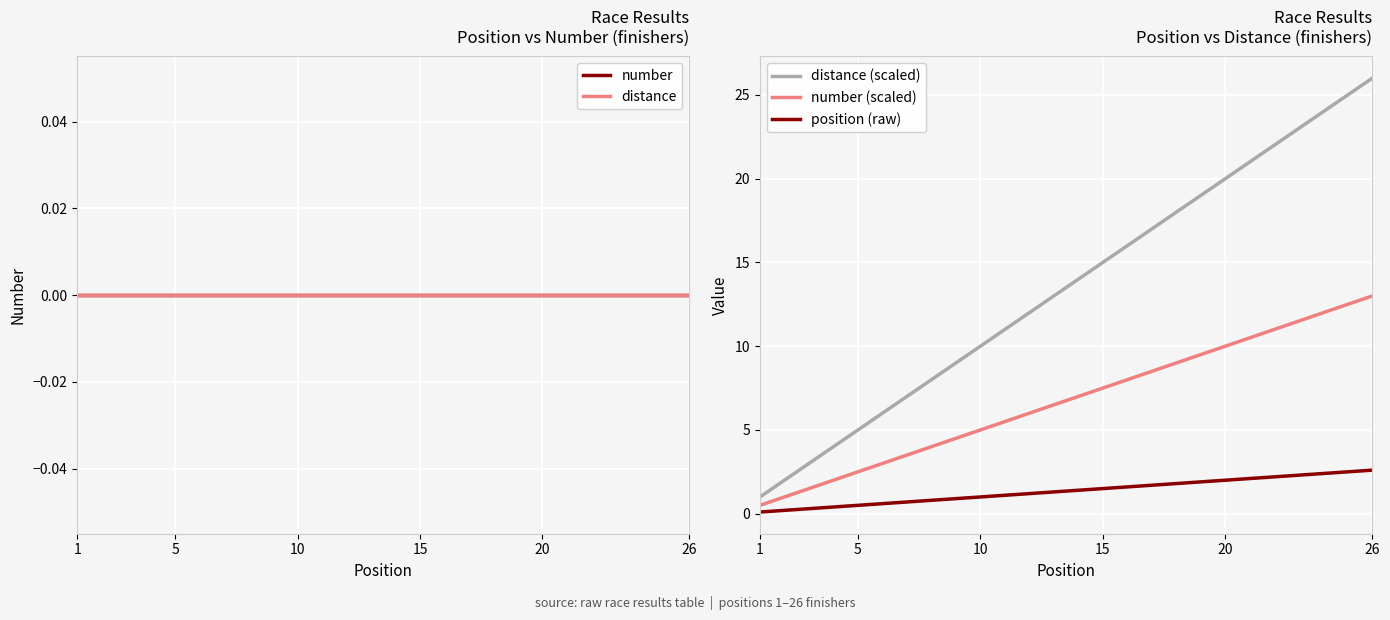

How many lines are shown in the chart?

5